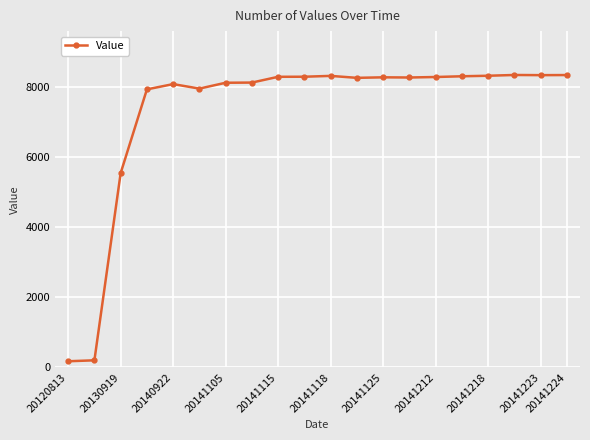

What is the difference between the maximum and minimum values?

8177